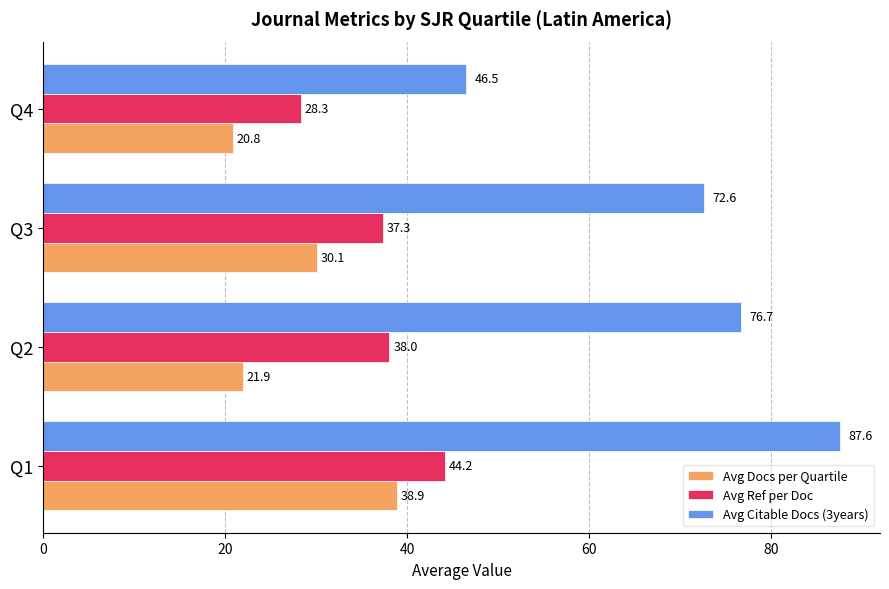

Rank the series by their average value, from highest to lowest.

Avg Citable Docs (3years), Avg Ref per Doc, Avg Docs per Quartile